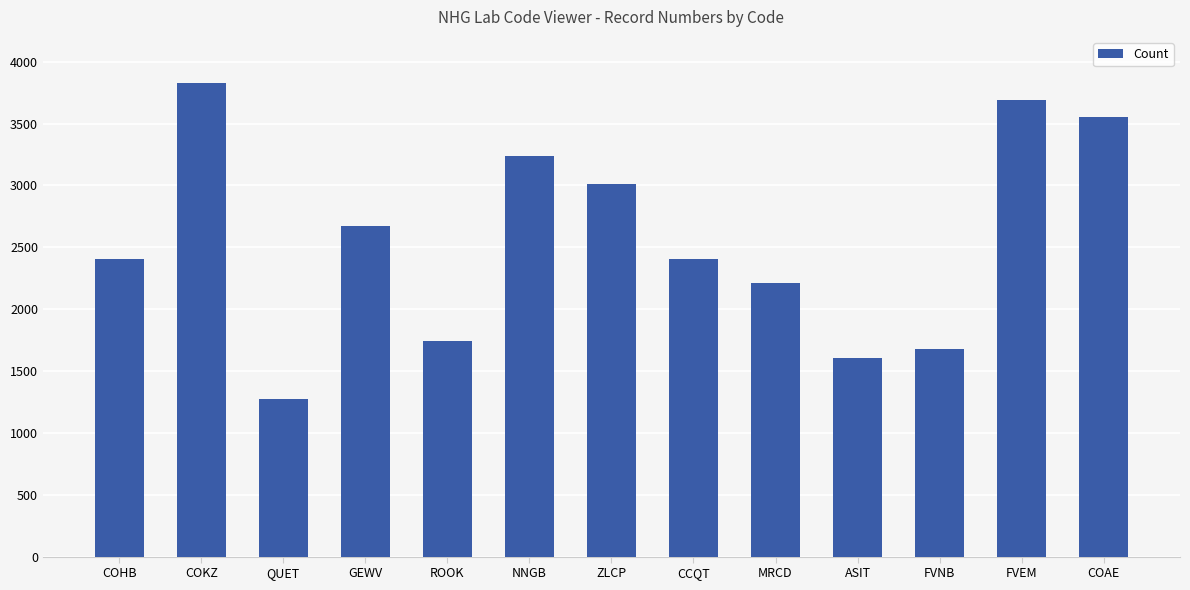

How many series are shown in this chart?

1